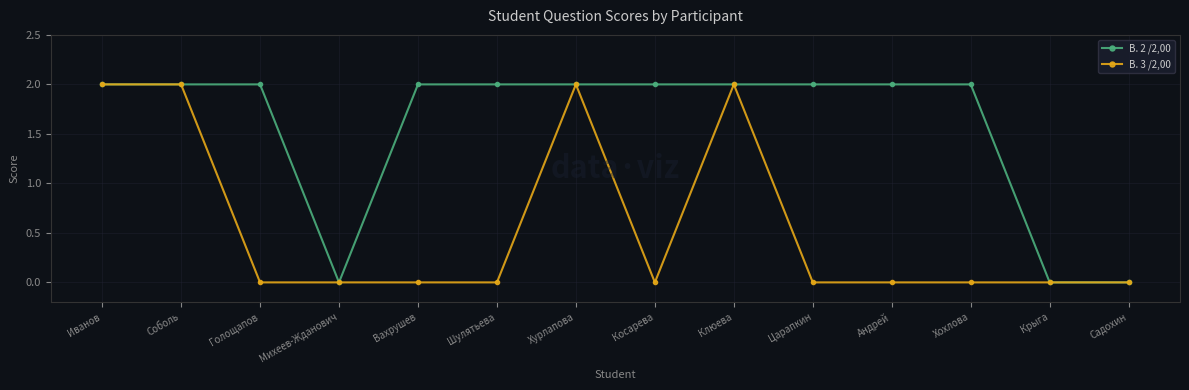

What is the total value across all series at Клюева?

4